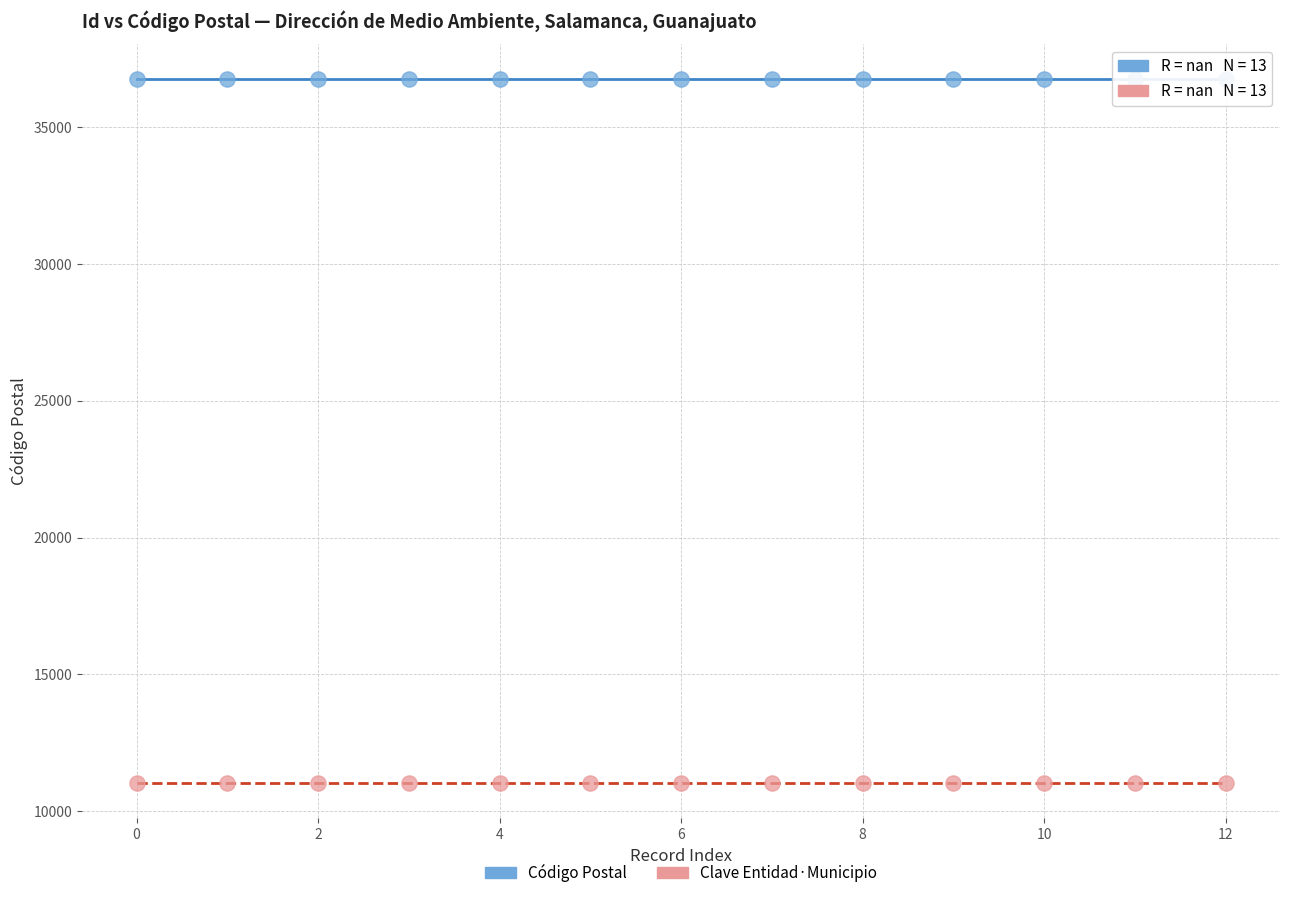

Which series reaches the maximum Y coordinate?

Código Postal